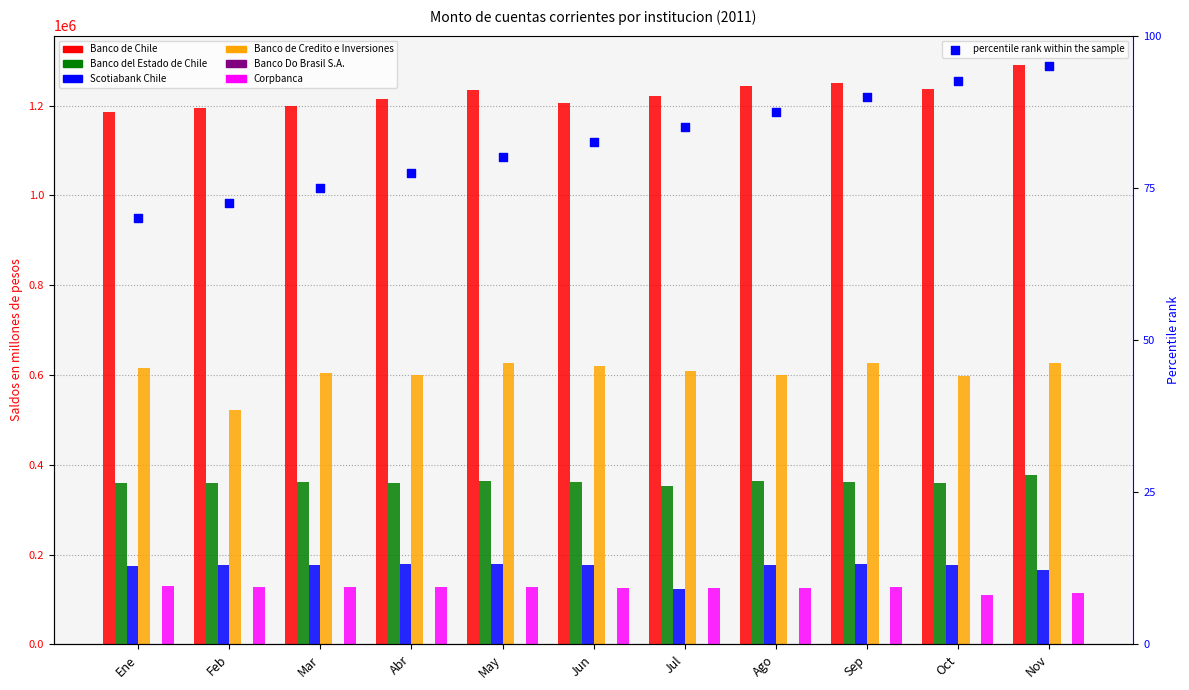

At which category is the sum across all series the highest?

Nov